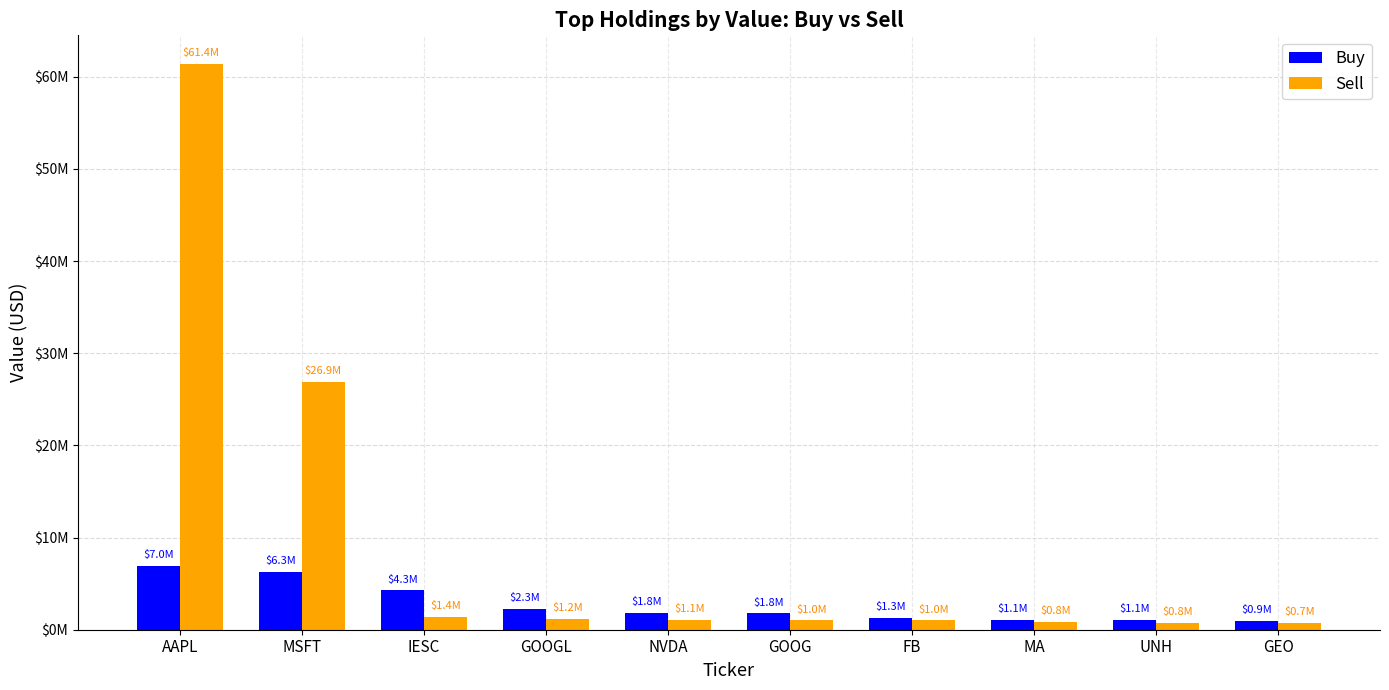

What are all the series names shown in the legend?

Buy, Sell